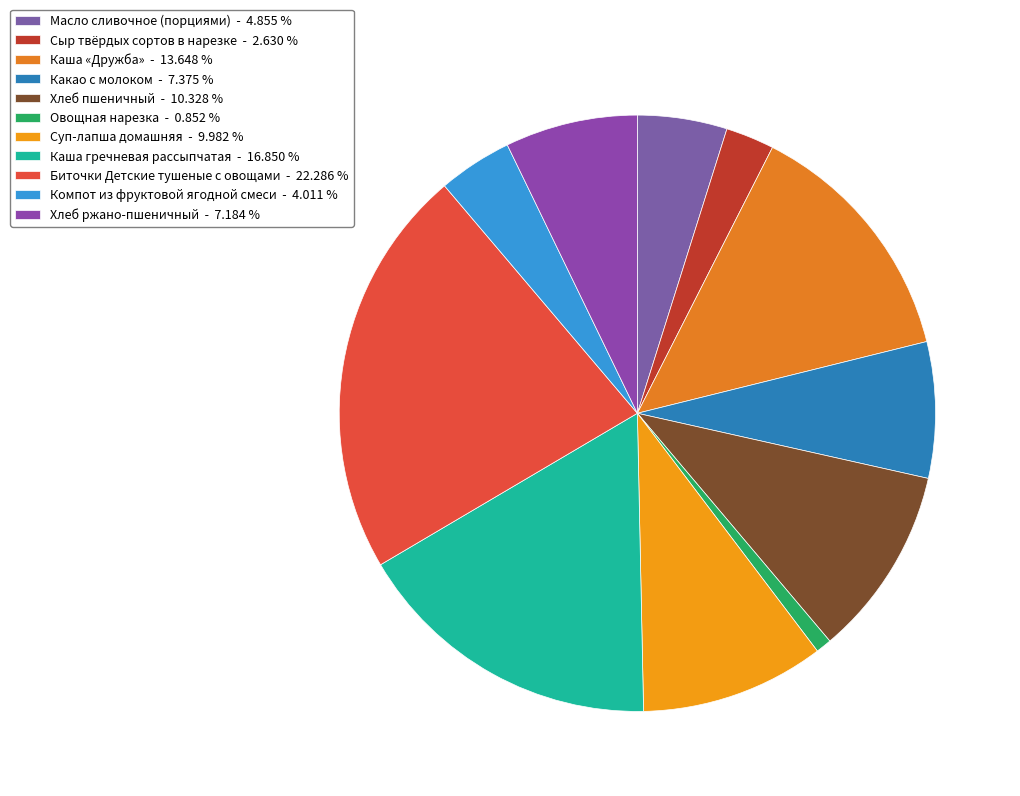

What percentage do Суп-лапша домашняя and Хлеб ржано-пшеничный together represent?

17.2%